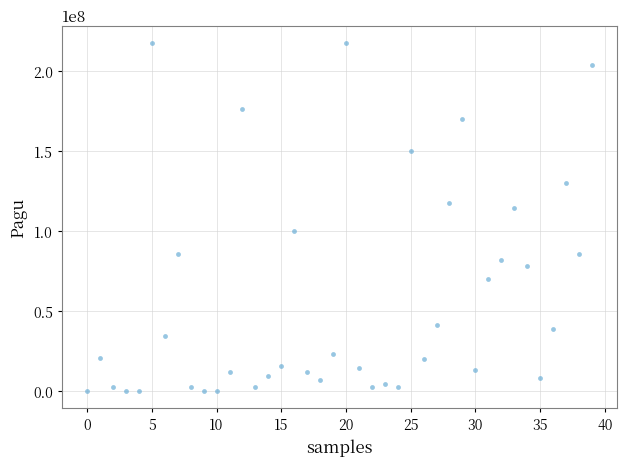

What Y value in the scatter plot is closest to 108830000?

114296000